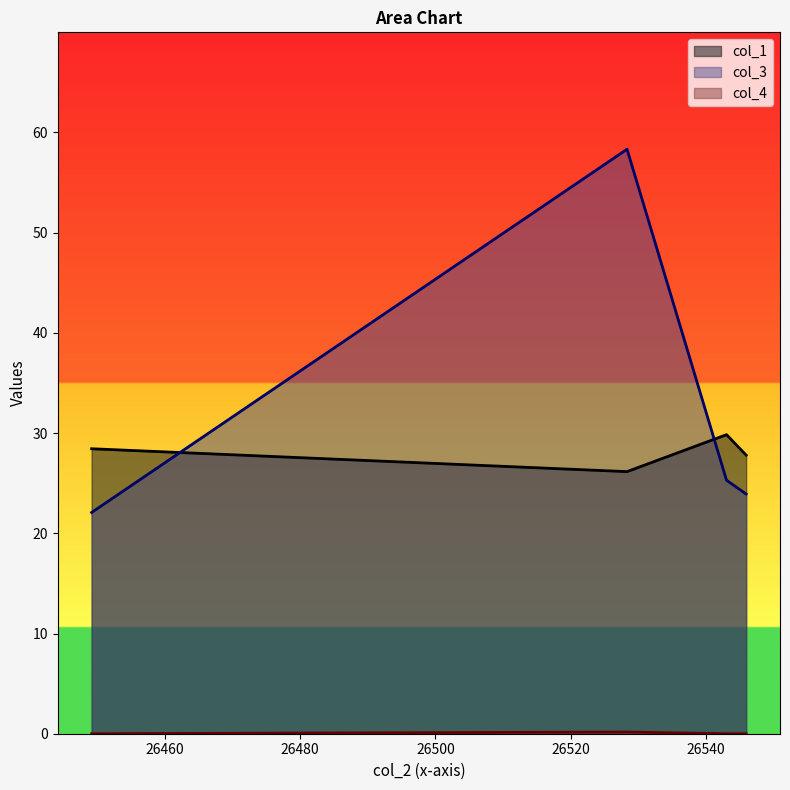

What are all the series names shown in the legend?

col_1, col_3, col_4